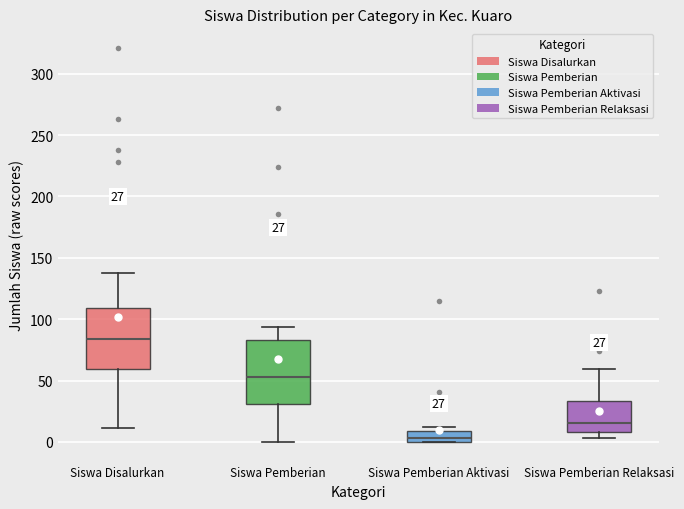

Which box has the lowest median line?

Siswa Pemberian Aktivasi